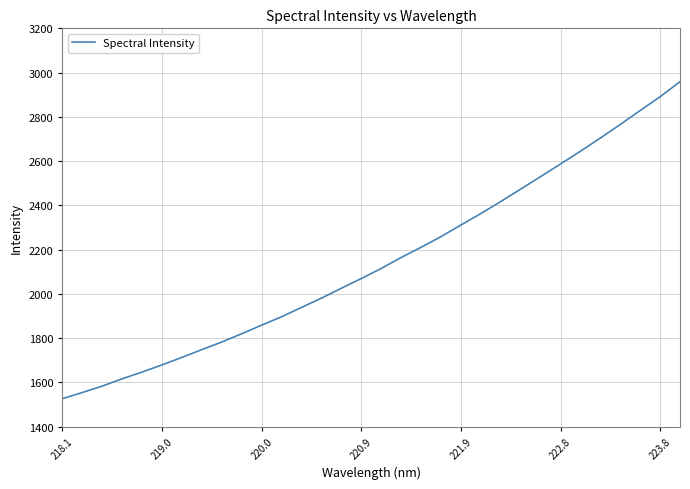

Does the chart display data point markers on the line(s)?

No